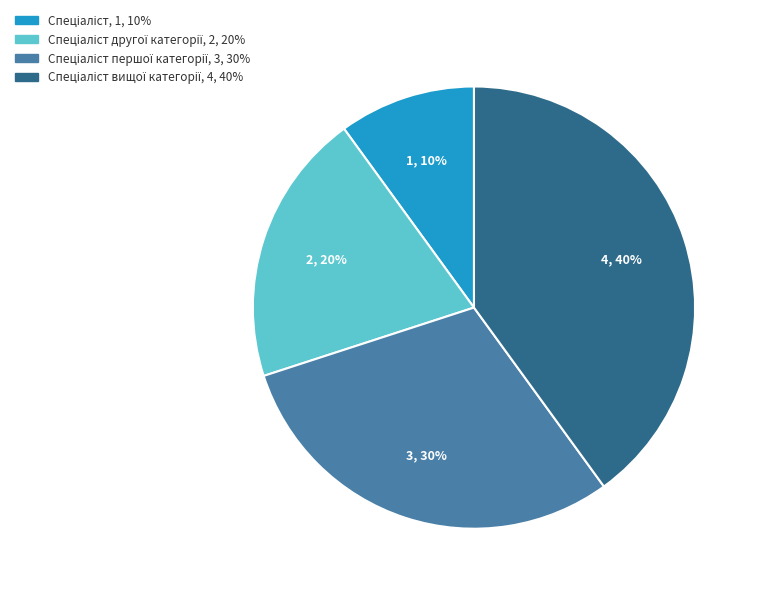

To the nearest percent, what is the average slice percentage?

25%